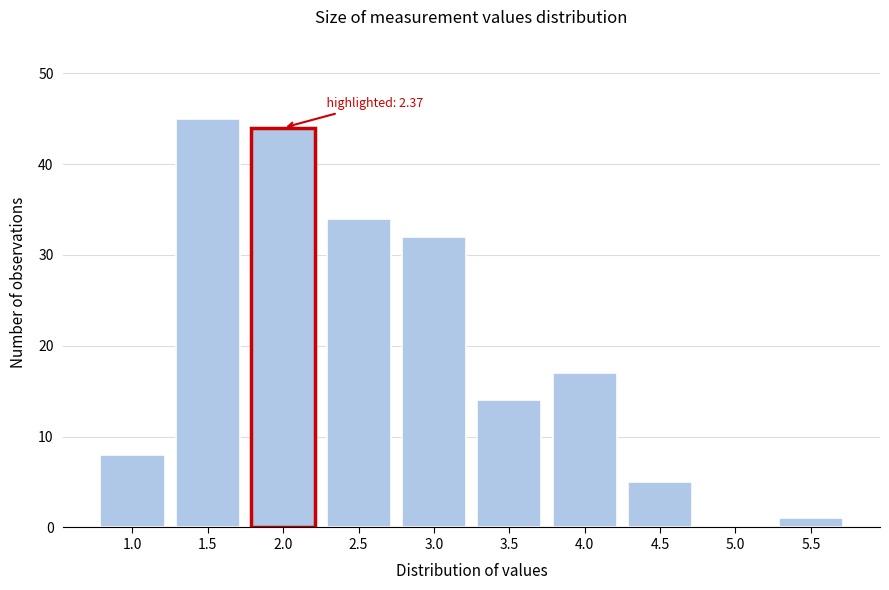

Reading right to left, extract all data points from this chart.

5.5=1	5.0=0	4.5=5	4.0=17	3.5=14	3.0=32	2.5=34	2.0=44	1.5=45	1.0=8